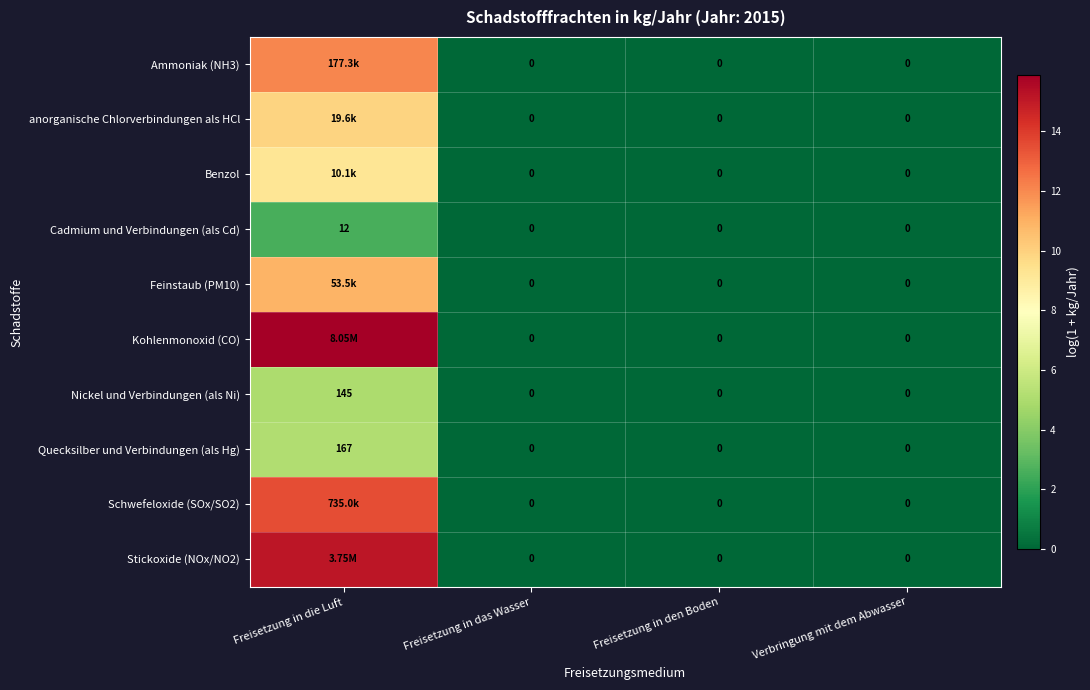

How many values in Cadmium und Verbindungen (als Cd) are above zero?

1